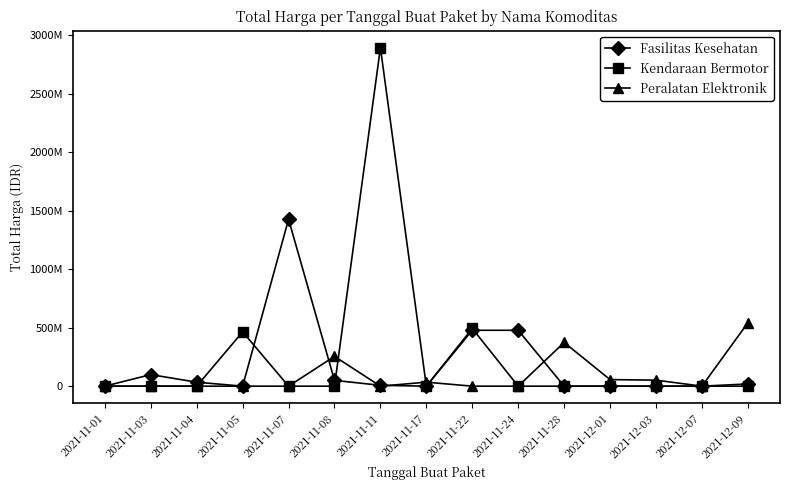

At which label does Fasilitas Kesehatan reach its peak?

2021-11-07